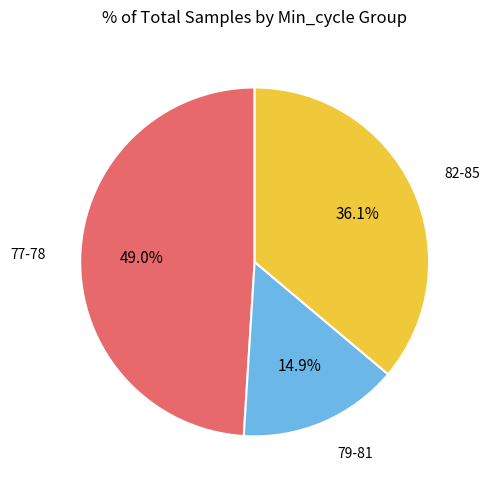

What is the largest slice in the pie chart?

77-78